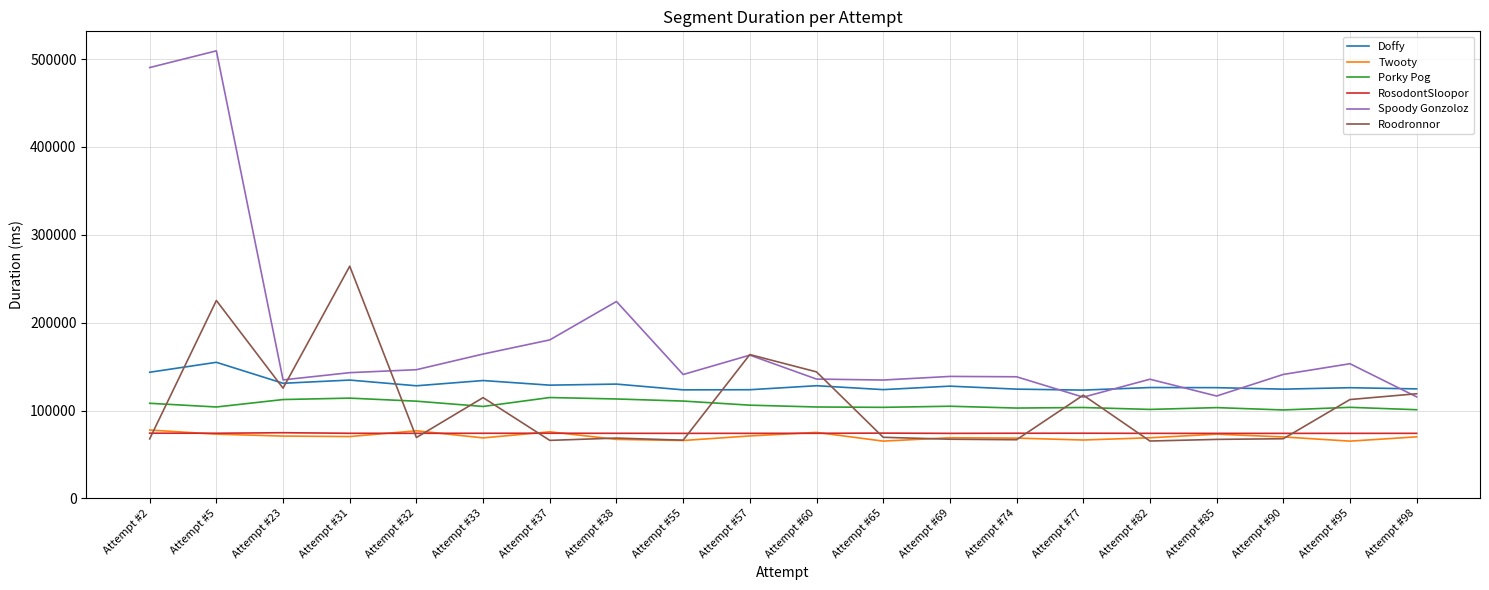

What is the total value across all series at Attempt #69?

581891